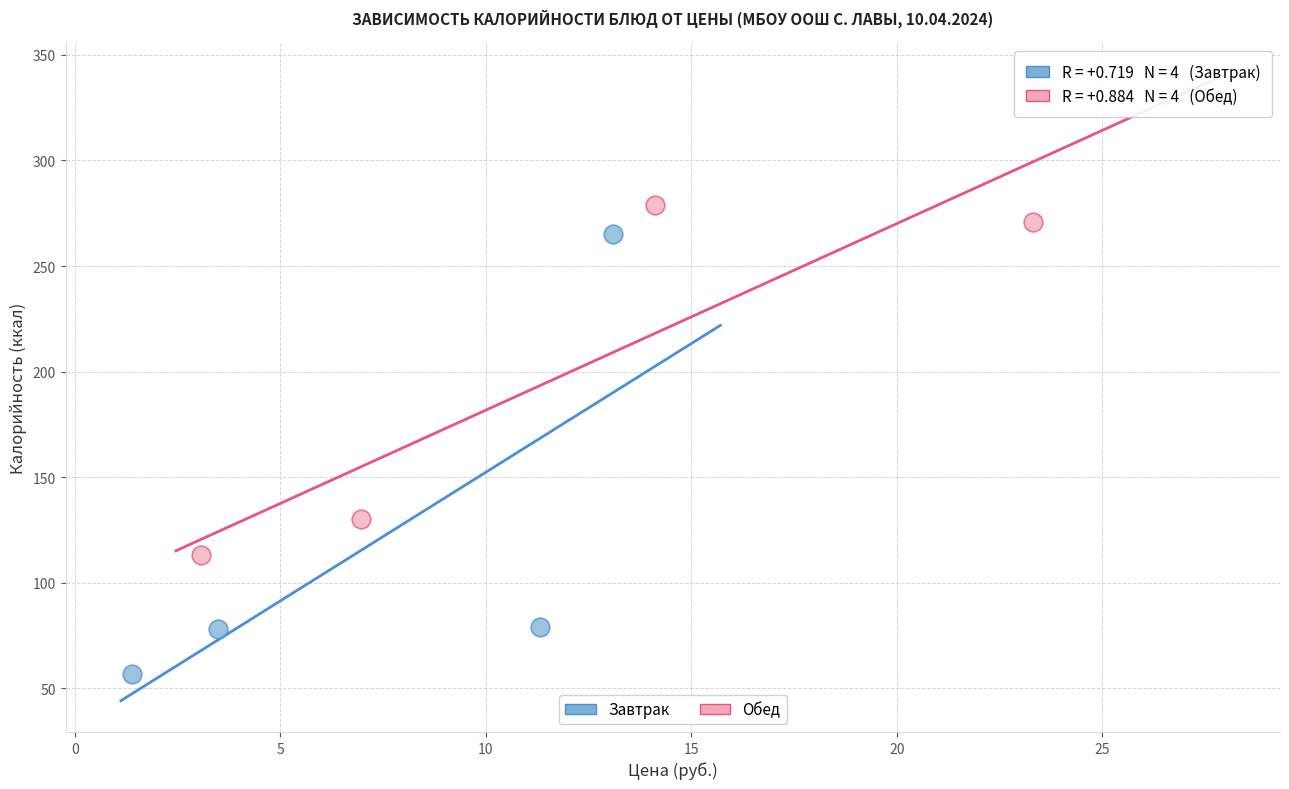

Which series reaches the maximum Y coordinate?

Обед